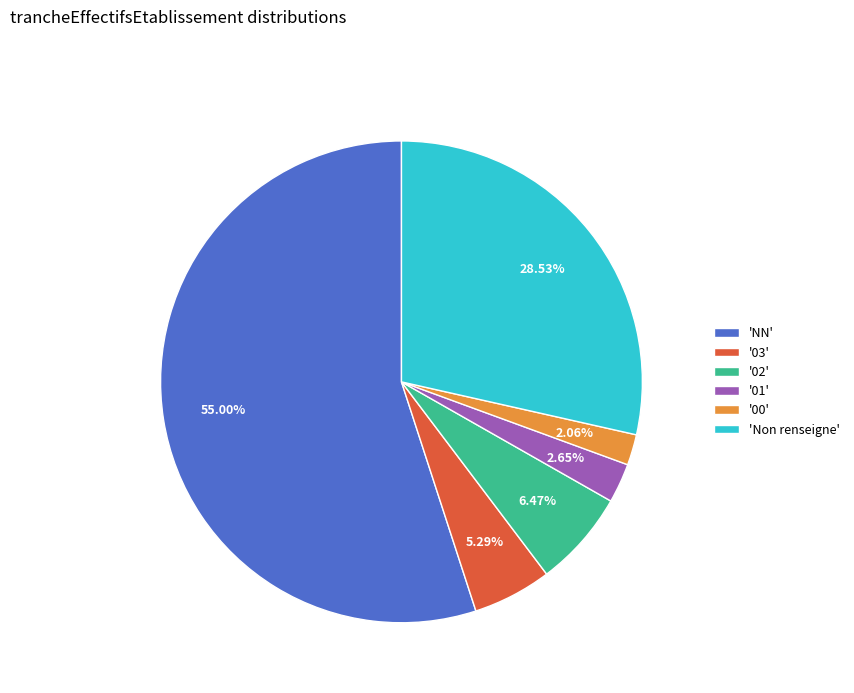

Count the number of slices in the pie.

6